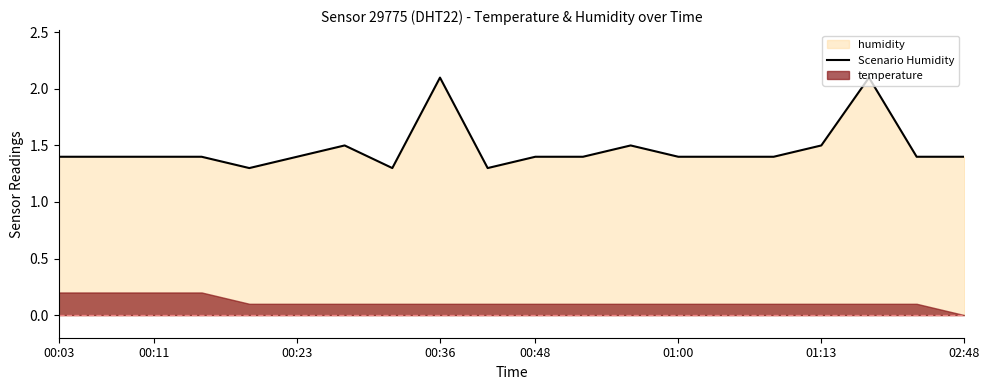

What is the value of the 3rd point from the left?

1.4